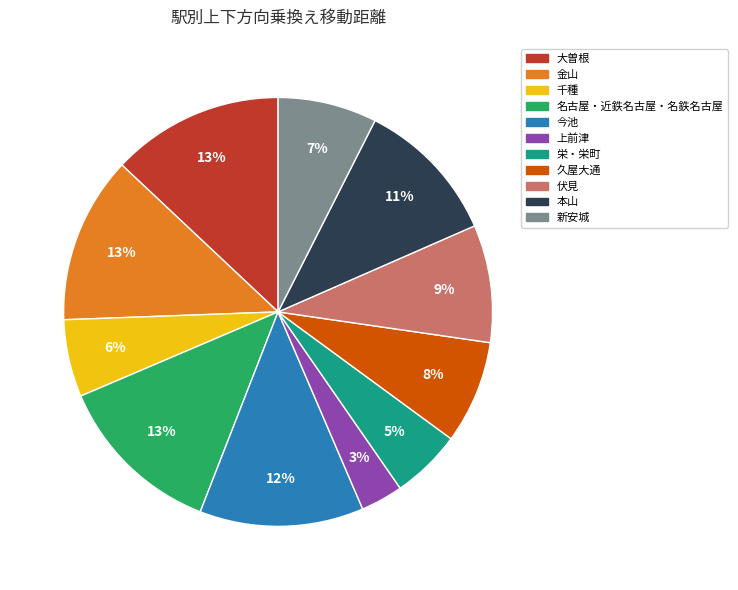

Is it true that 今池 is 24% of the pie?

False